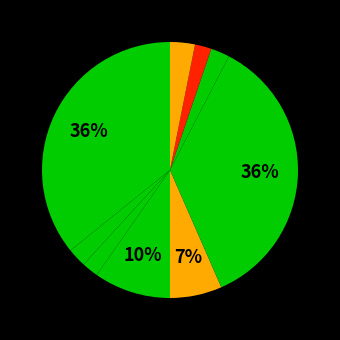

Is there a majority slice in this chart?

No